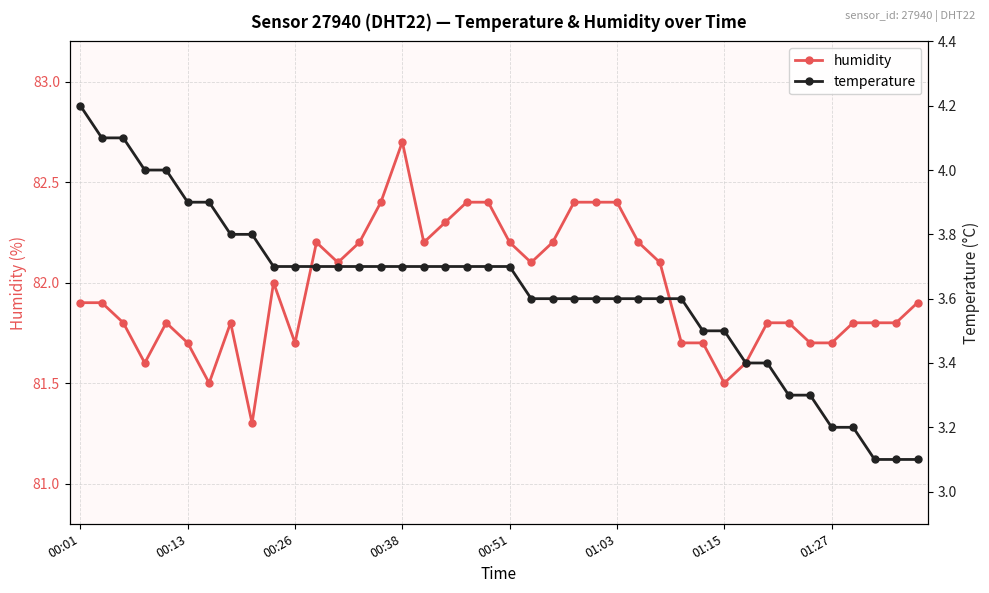

True or false: humidity and temperature cross at least once.

False